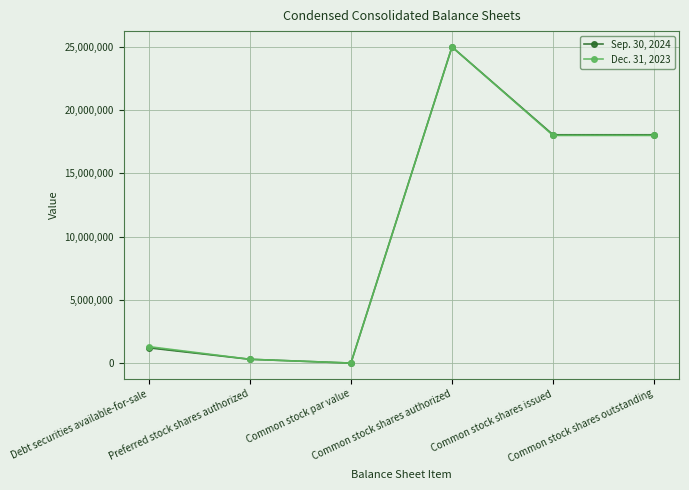

How many lines are shown in the chart?

2